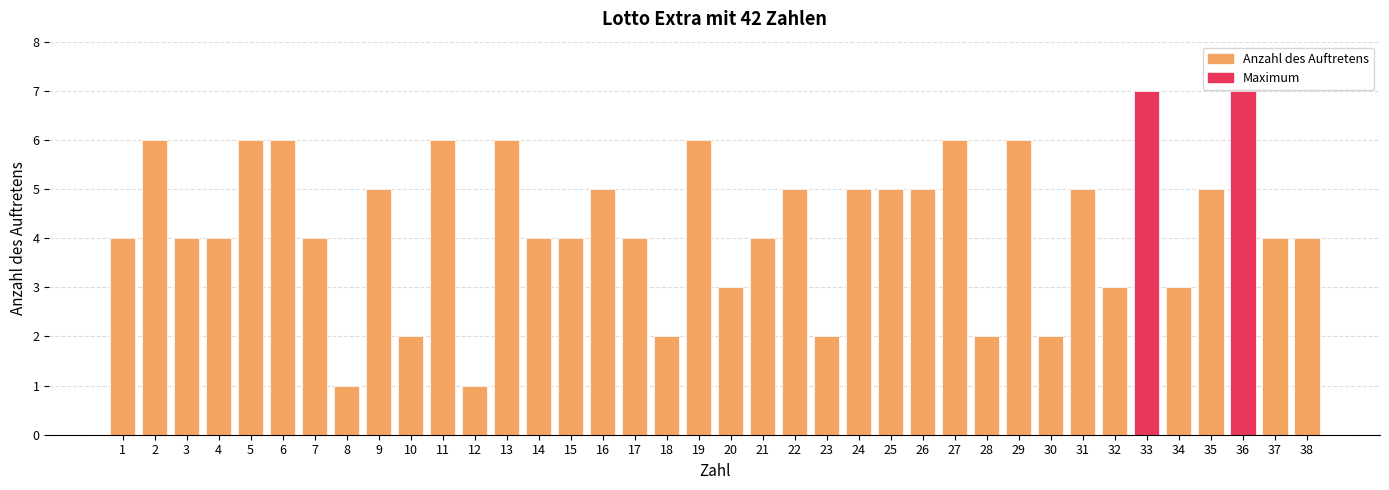

How many categories are shown in the chart?

38